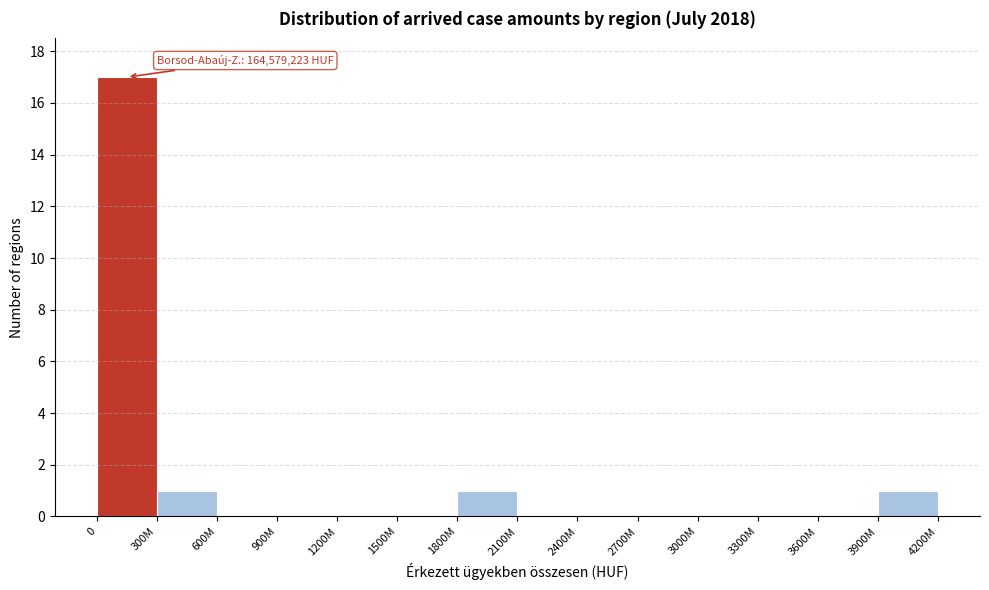

Reading right to left, list all the values displayed in this chart.

3900M=1	3600M=0	3300M=0	3000M=0	2700M=0	2400M=0	2100M=0	1800M=1	1500M=0	1200M=0	900M=0	600M=0	300M=1	0=17